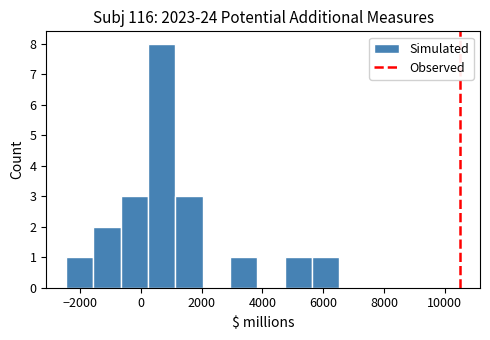

Which range on the x-axis has the tallest bar?

200 to 1200